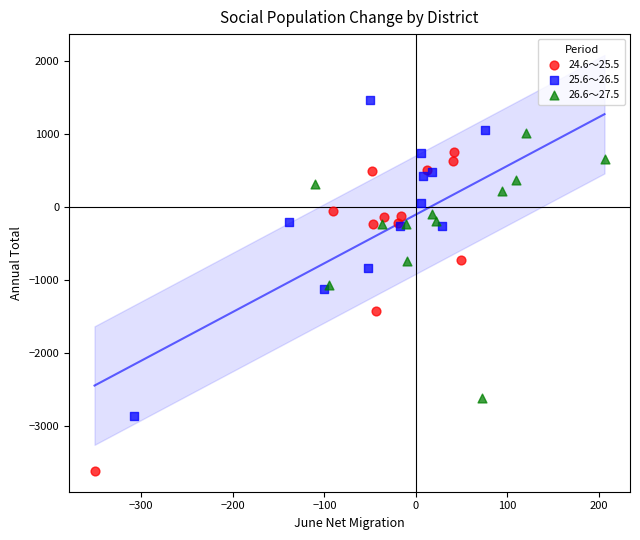

Which series contains the highest Y value?

25.6～26.5